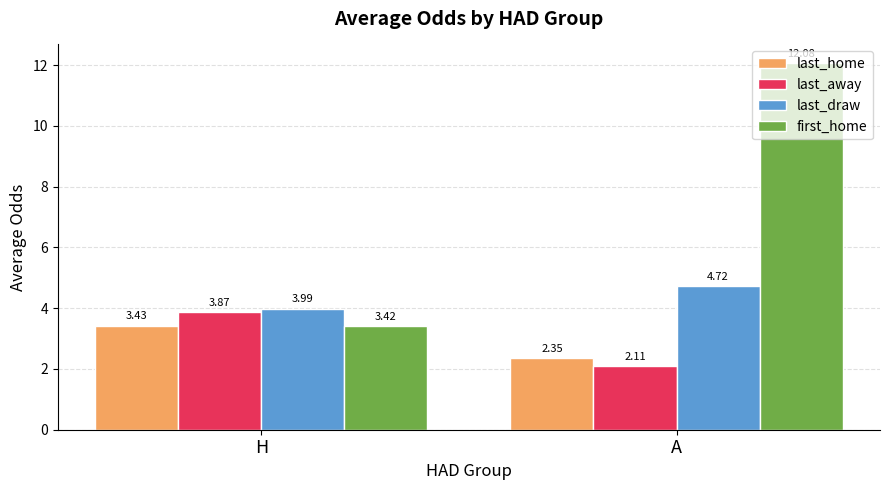

Where does the last_draw series first go above 4?

A